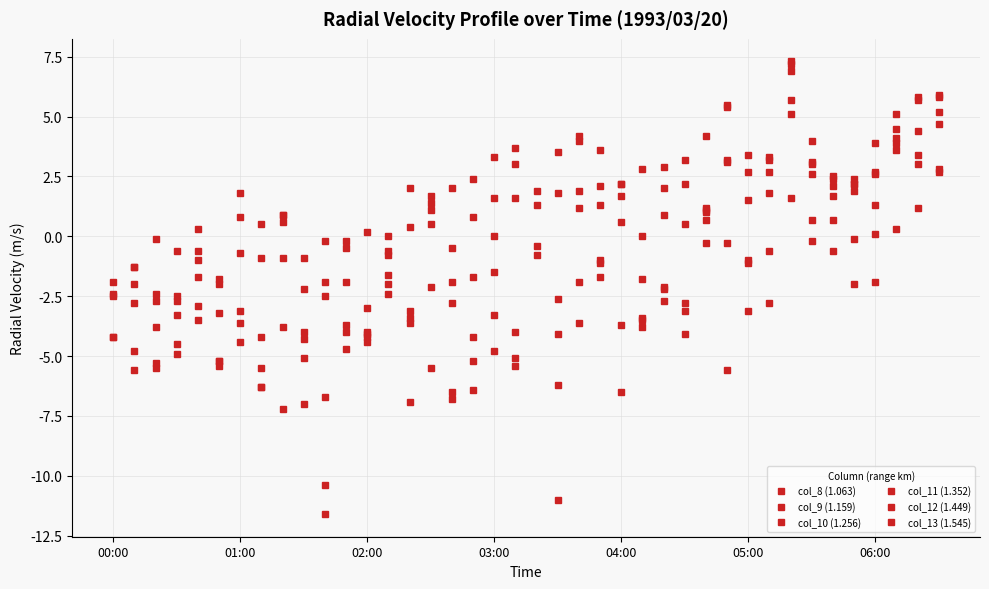

What is the average value of the col_11 (1.352) series?

-1.1